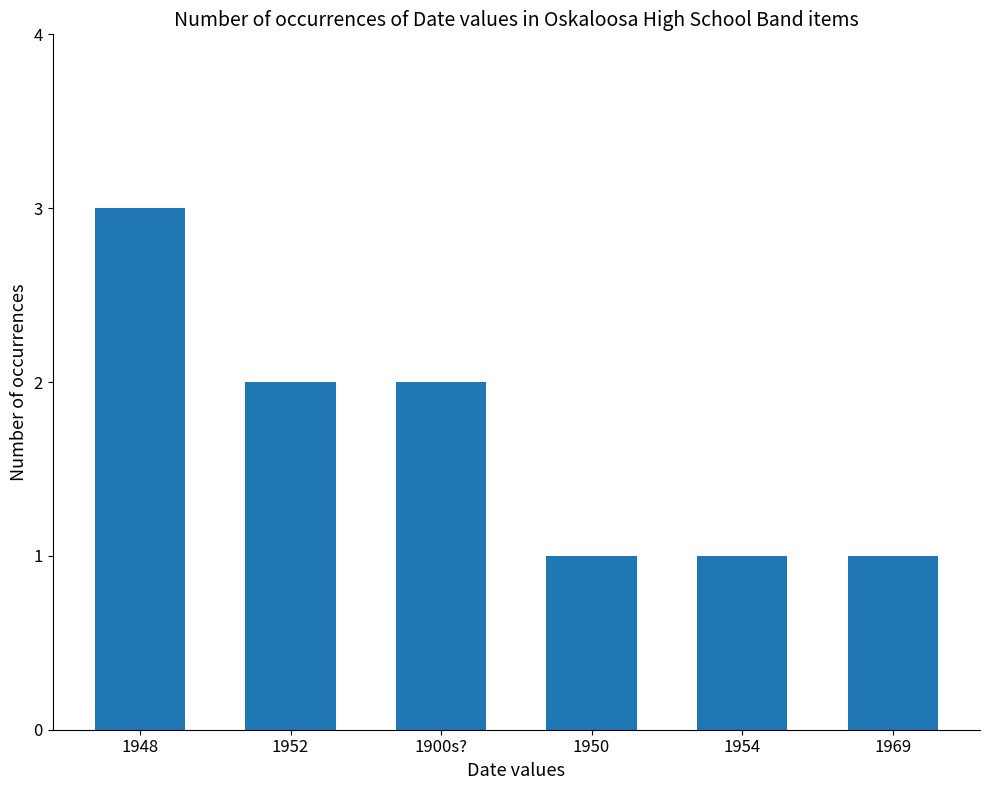

Between 1900s? and 1950, which is larger?

1900s?